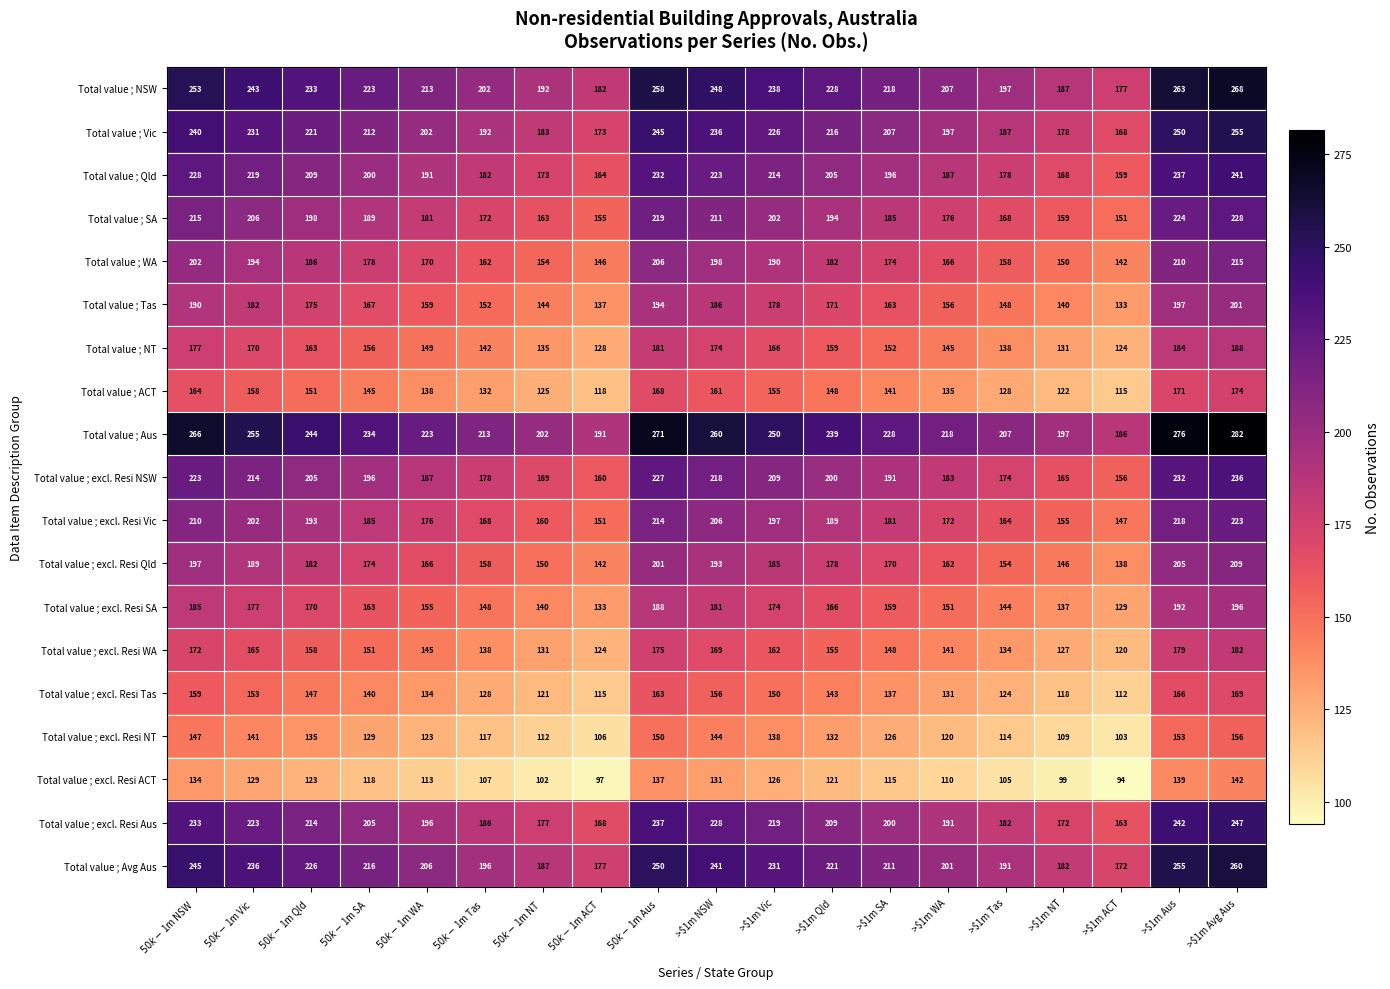

What is the smallest value displayed?

94